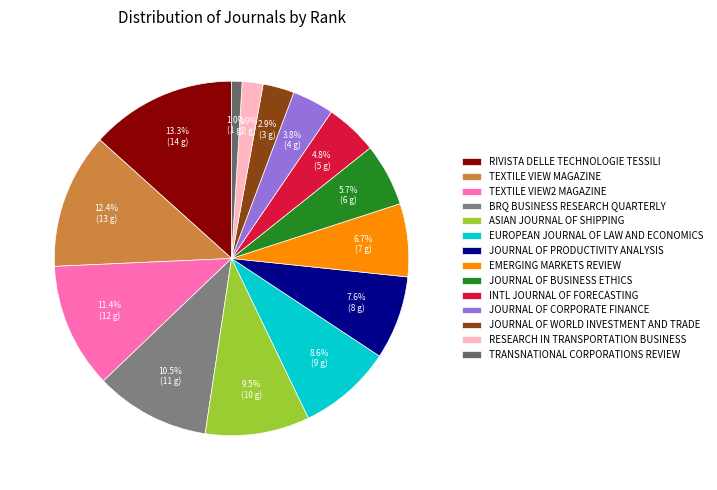

To the nearest percent, what is the average slice percentage?

7%